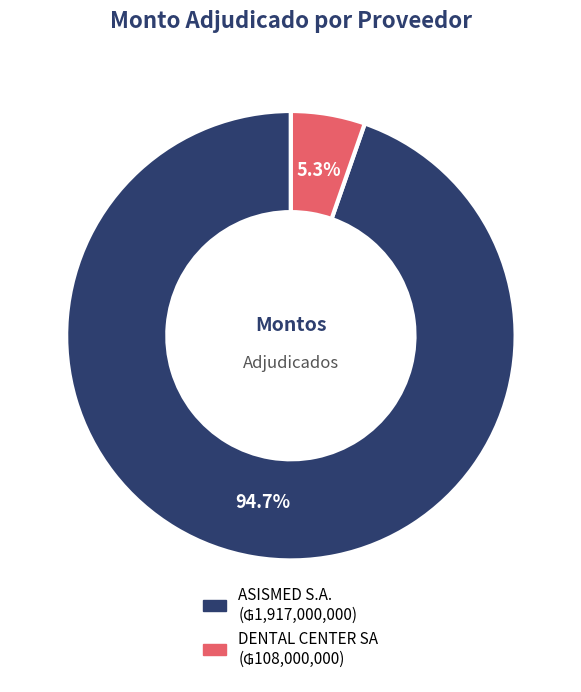

How many slices are in this pie chart?

2